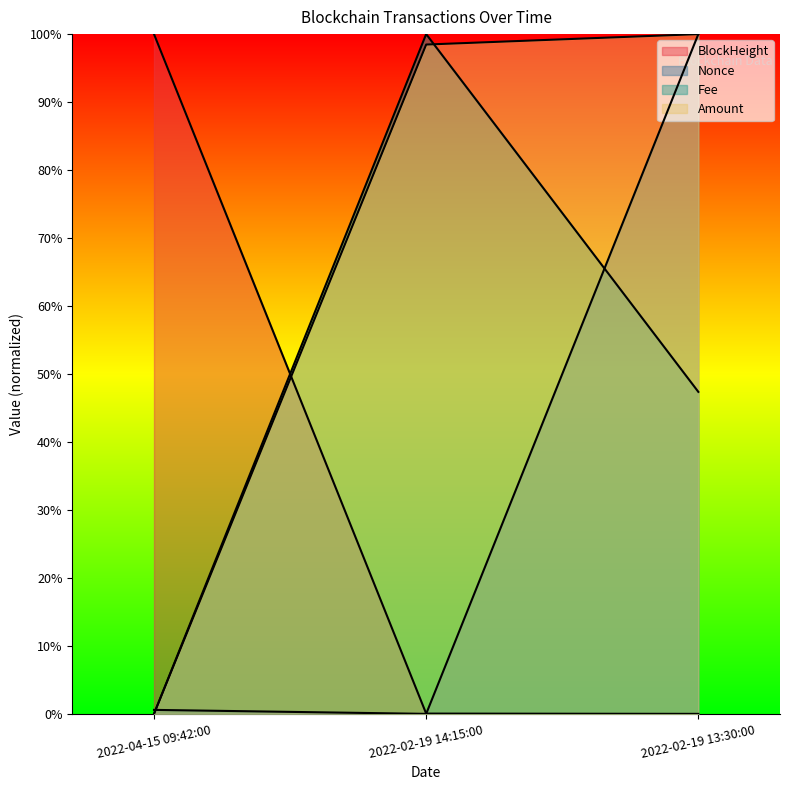

Rank the series by their maximum value, from lowest to highest.

BlockHeight, Nonce, Fee, Amount